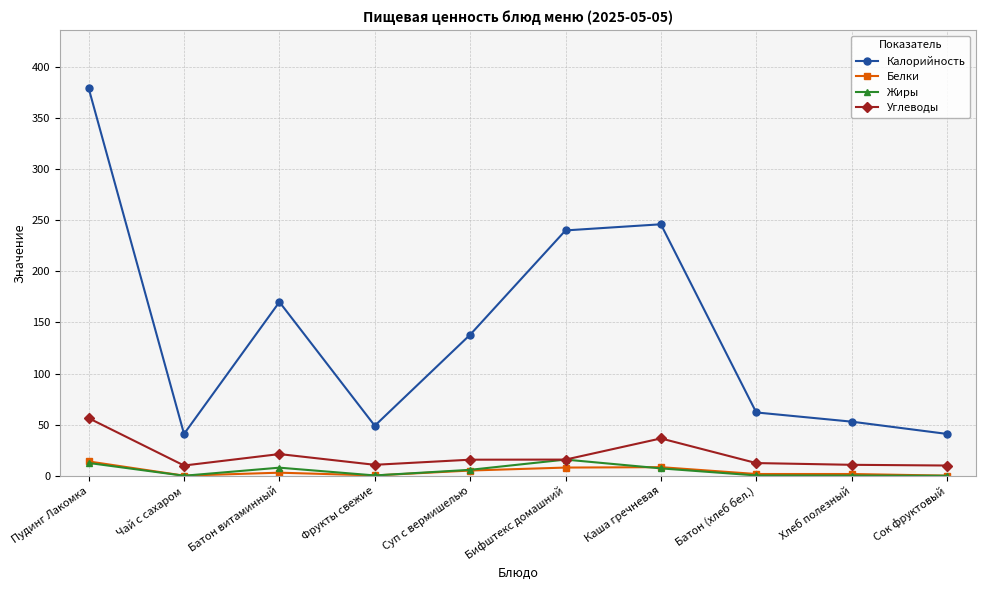

What position from the left is Чай с сахаром?

2